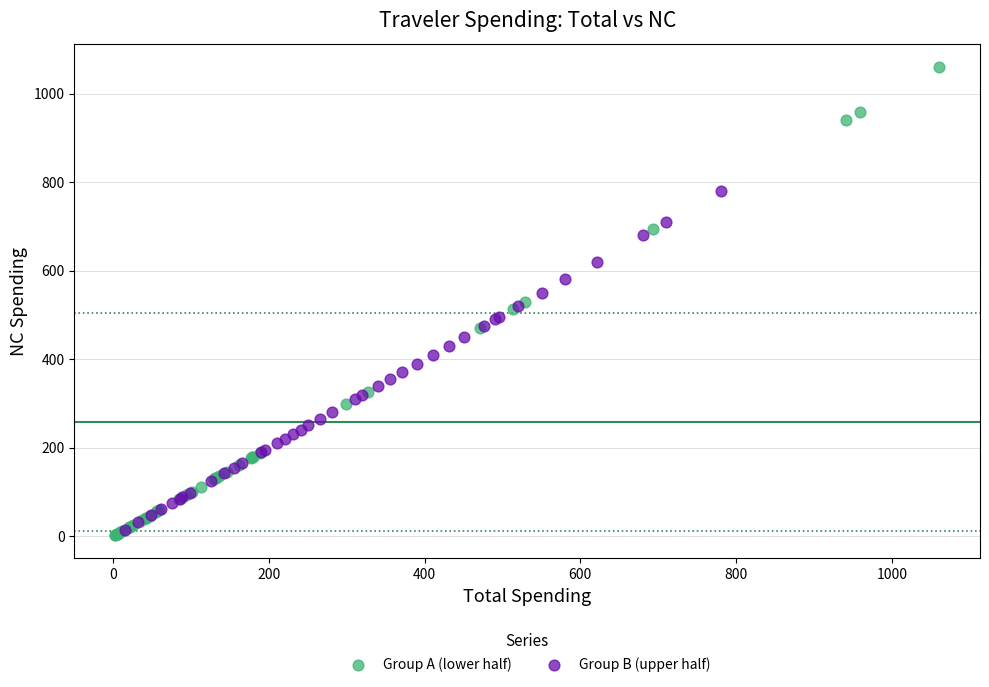

Which series reaches the minimum Y coordinate?

Group A (lower half)